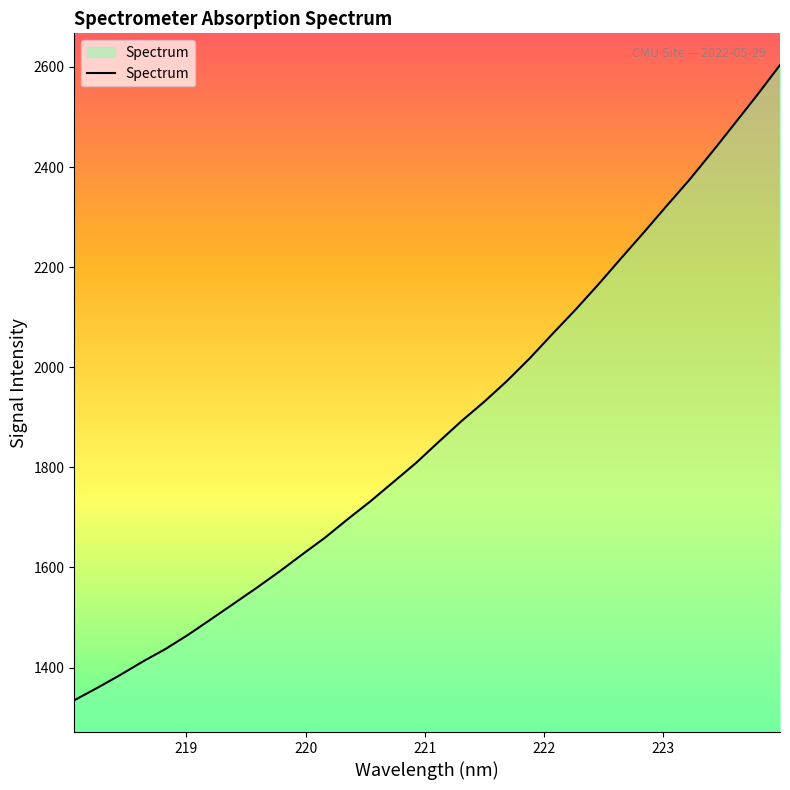

What is the difference between the maximum and minimum values?

1268.9